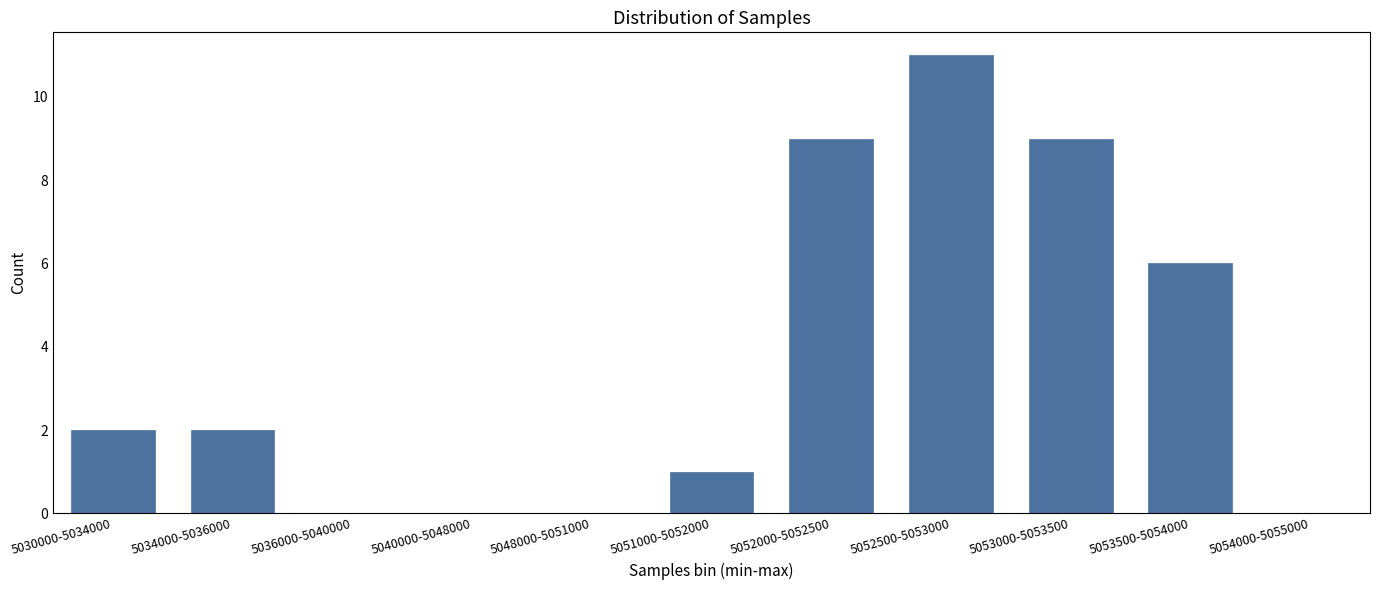

Reading right to left, extract all data points from this chart.

5054000-5055000=0	5053500-5054000=6	5053000-5053500=9	5052500-5053000=11	5052000-5052500=9	5051000-5052000=1	5048000-5051000=0	5040000-5048000=0	5036000-5040000=0	5034000-5036000=2	5030000-5034000=2